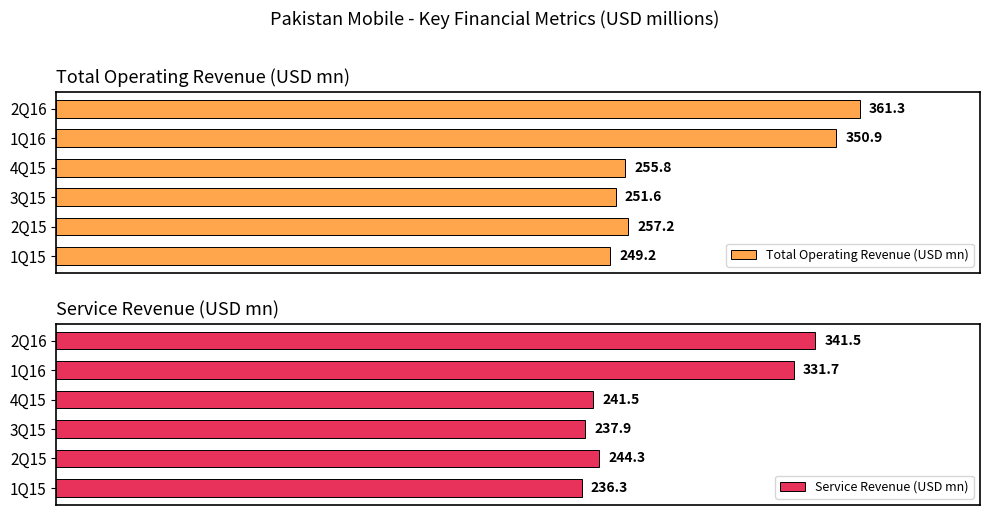

At which label is Total Operating Revenue (USD mn) closest to 305?

1Q16